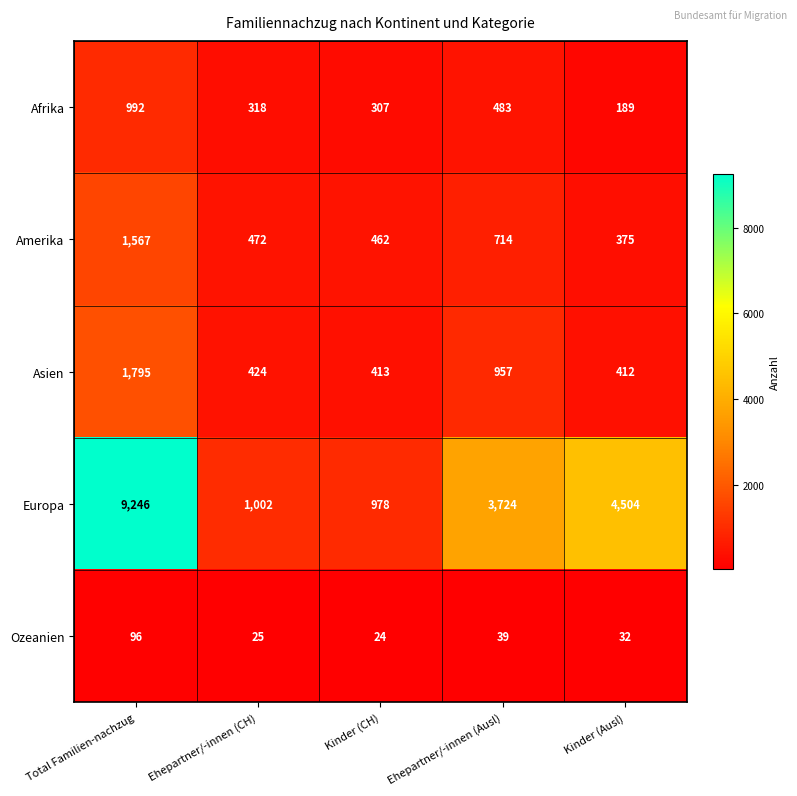

How many values in the Afrika series are below 318?

2